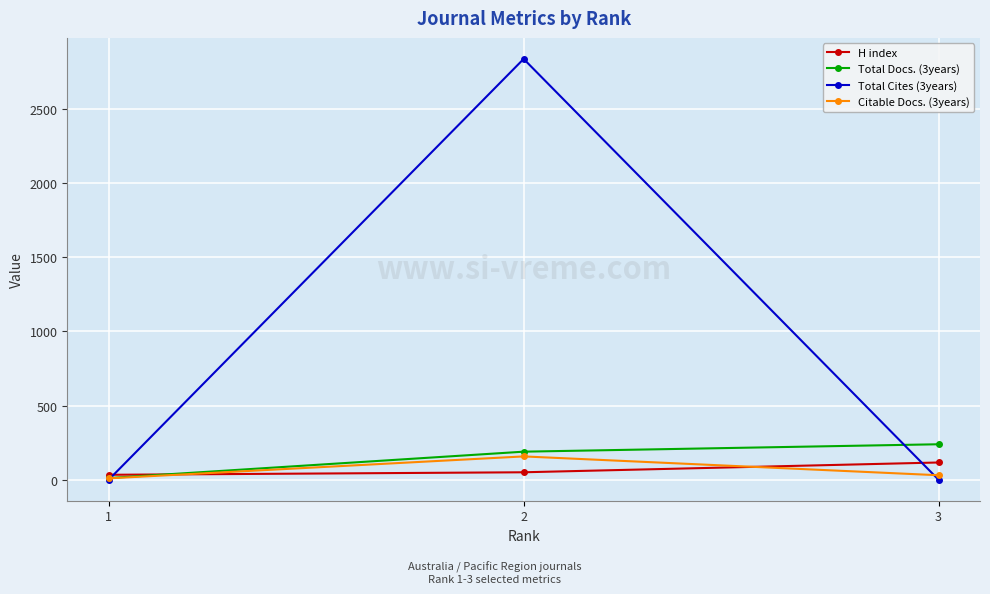

What is the difference between the H index values at 1 and 2?

17